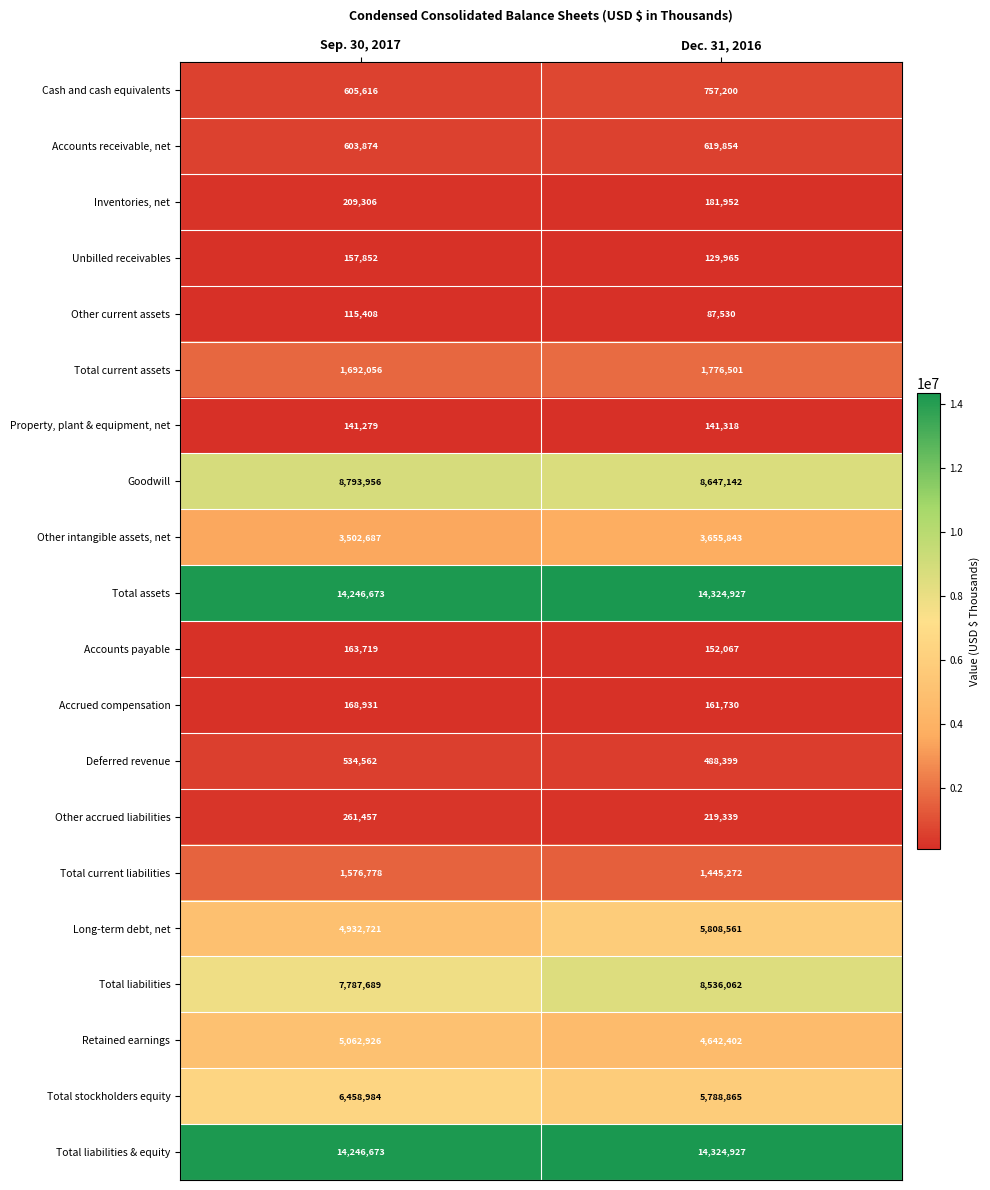

What is the spread (max minus min) of values at Dec. 31, 2016?

14237397